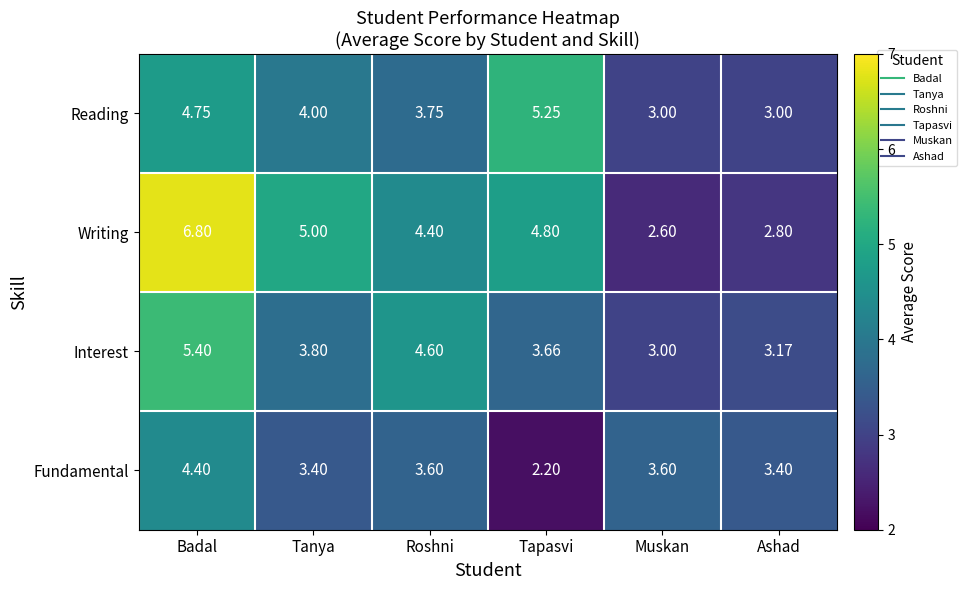

At how many categories does at least one series exceed 3?

6